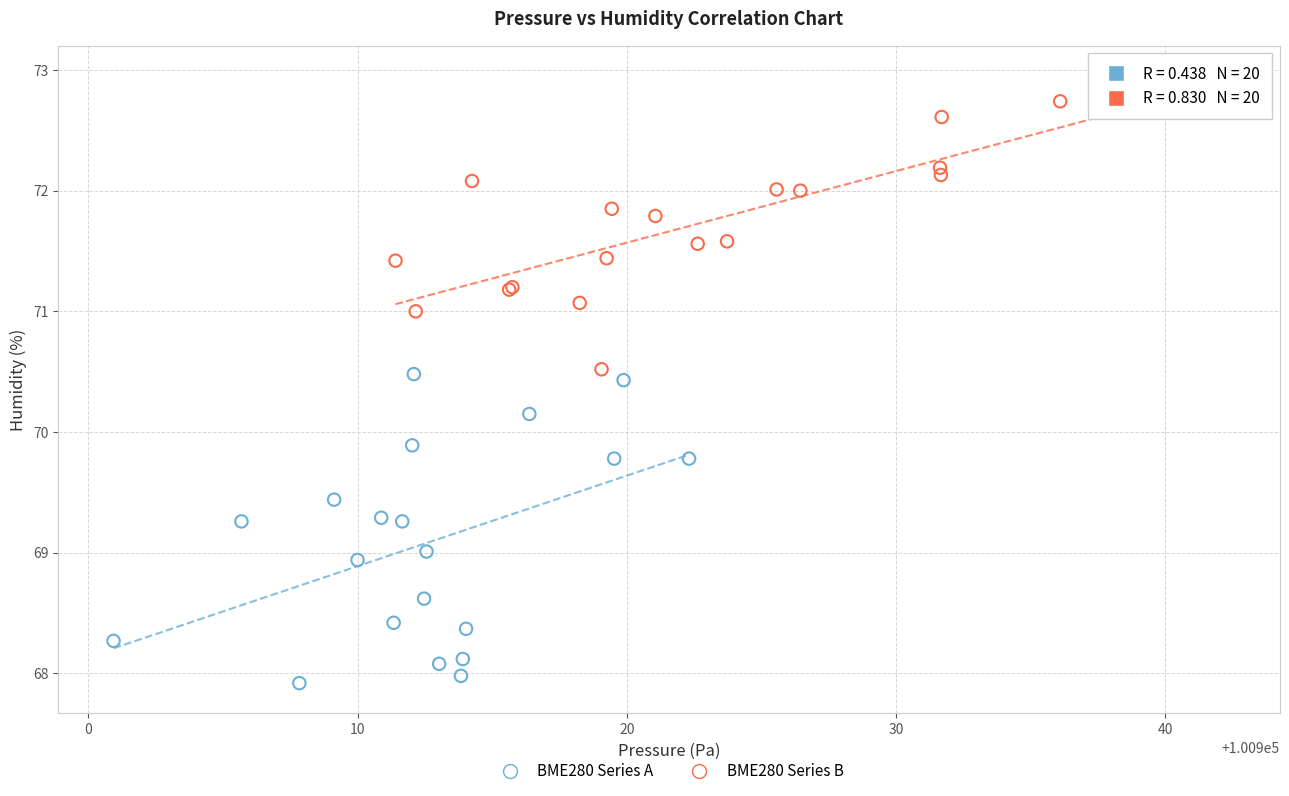

Which series reaches the minimum Y coordinate?

BME280 Series A